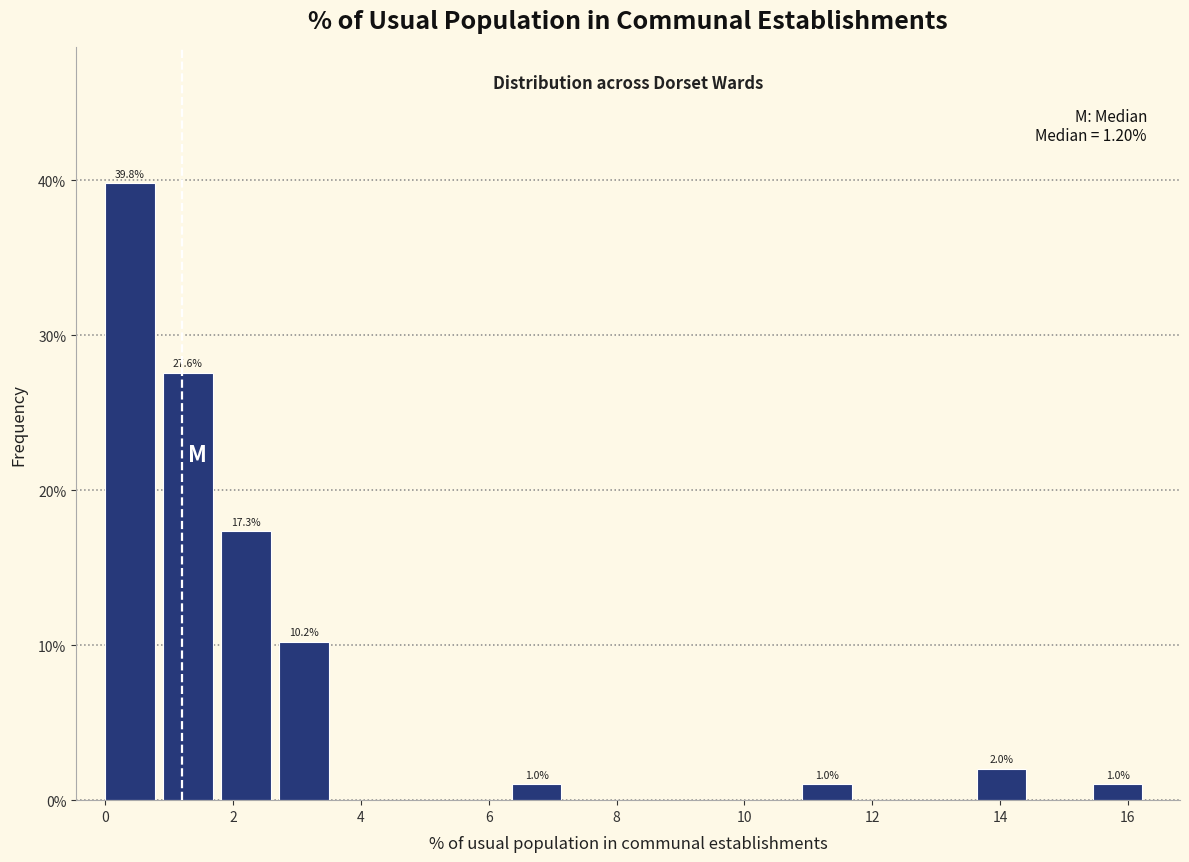

Over which range of the x-axis is the bar tallest?

0.0 to 1.0